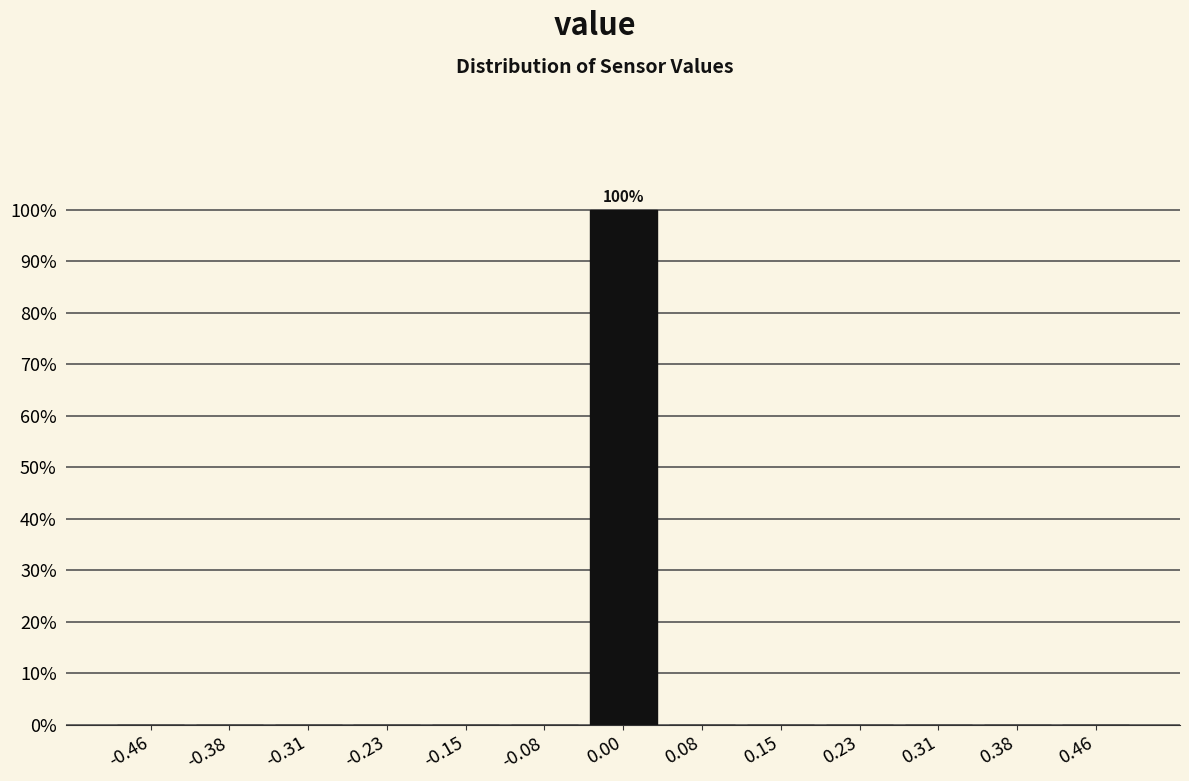

Which range on the x-axis has the tallest bar?

-0.04 to 0.04